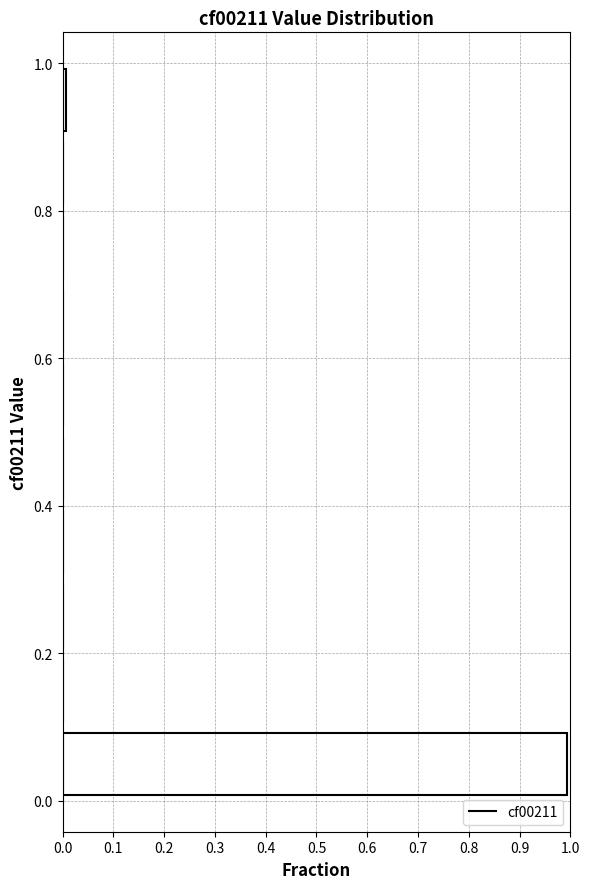

What is the length of the bar covering 0.0 to 0.1 on the y-axis? The values are not printed on the chart, so give them approximately, as read against the axis.

0.99